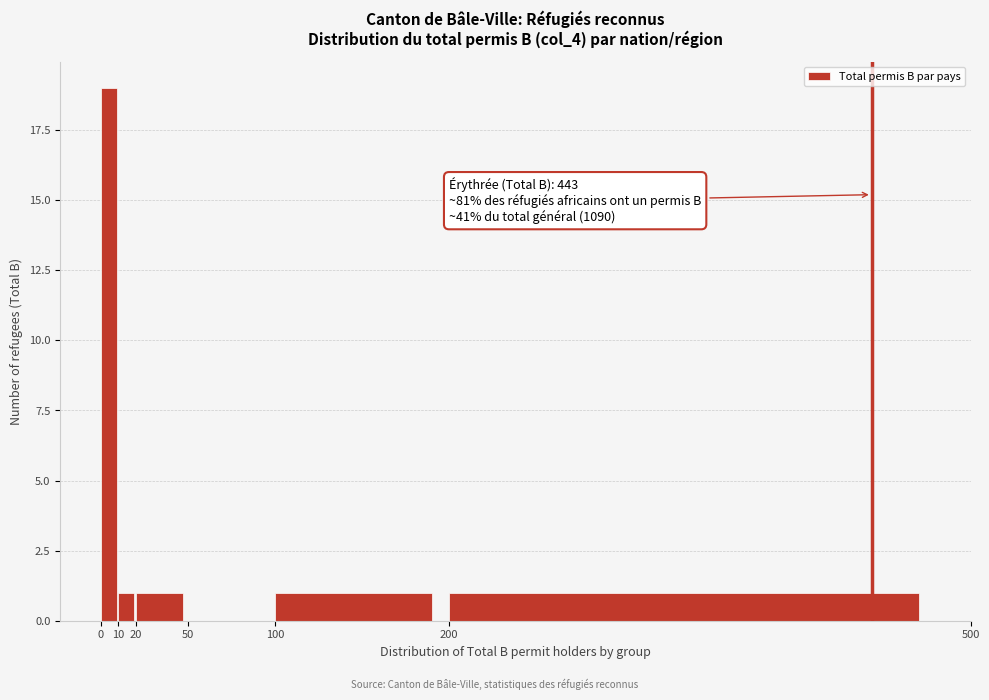

Which range on the x-axis has the tallest bar?

0 to 10